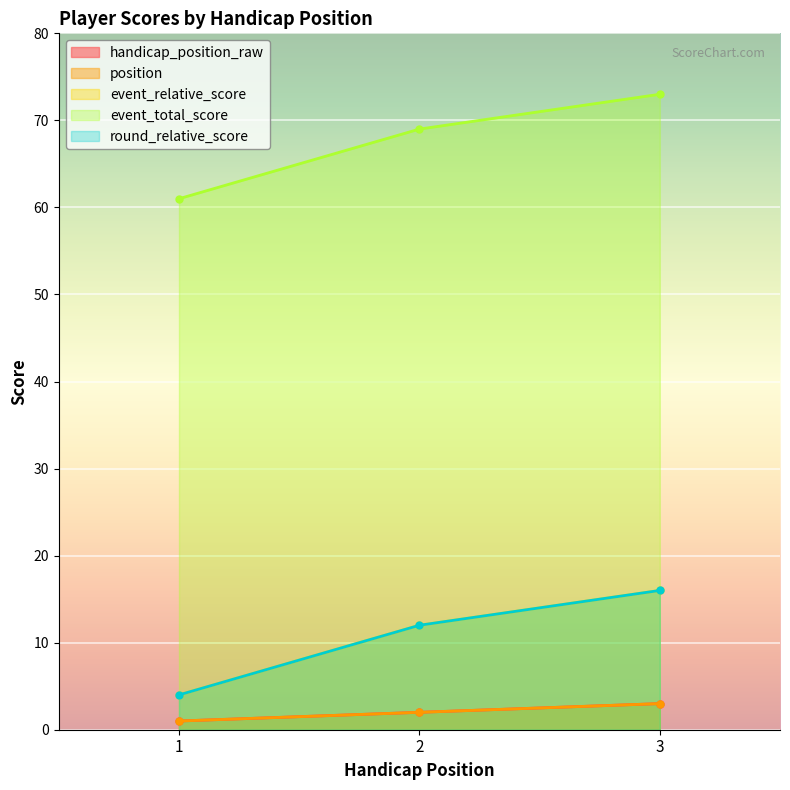

What is the value of the event_total_score point at the 1st from the left?

61